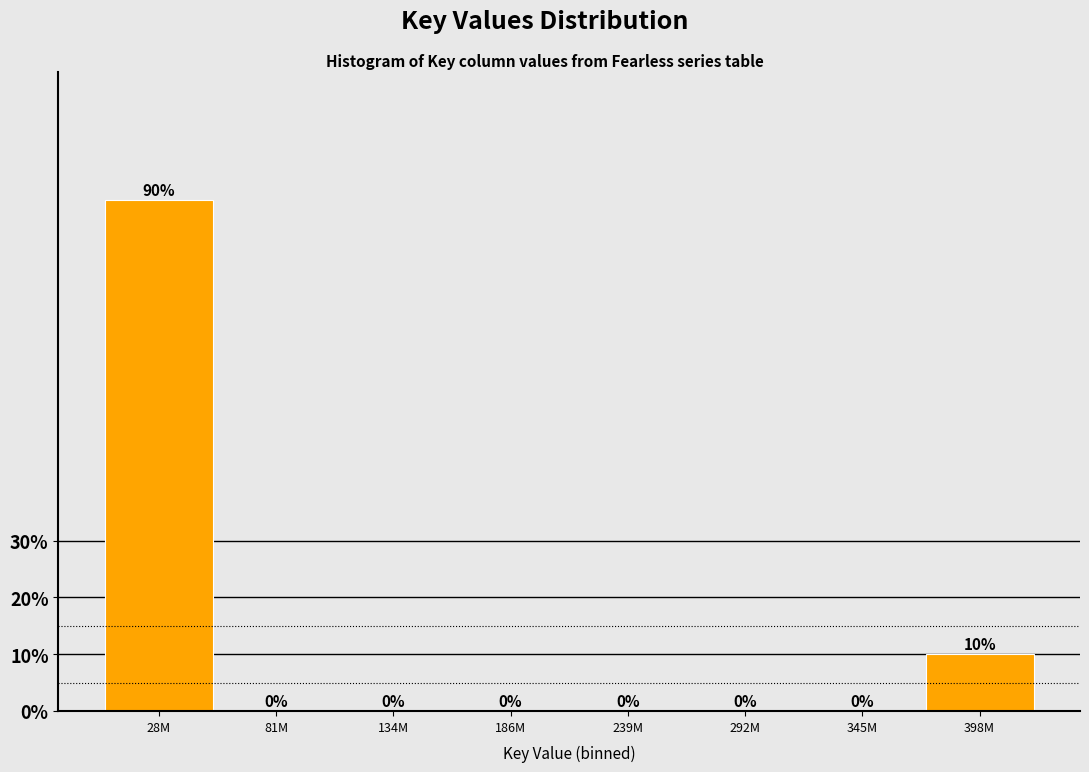

Reading right to left, list all the values displayed in this chart.

398M=10	345M=0	292M=0	239M=0	186M=0	134M=0	81M=0	28M=90